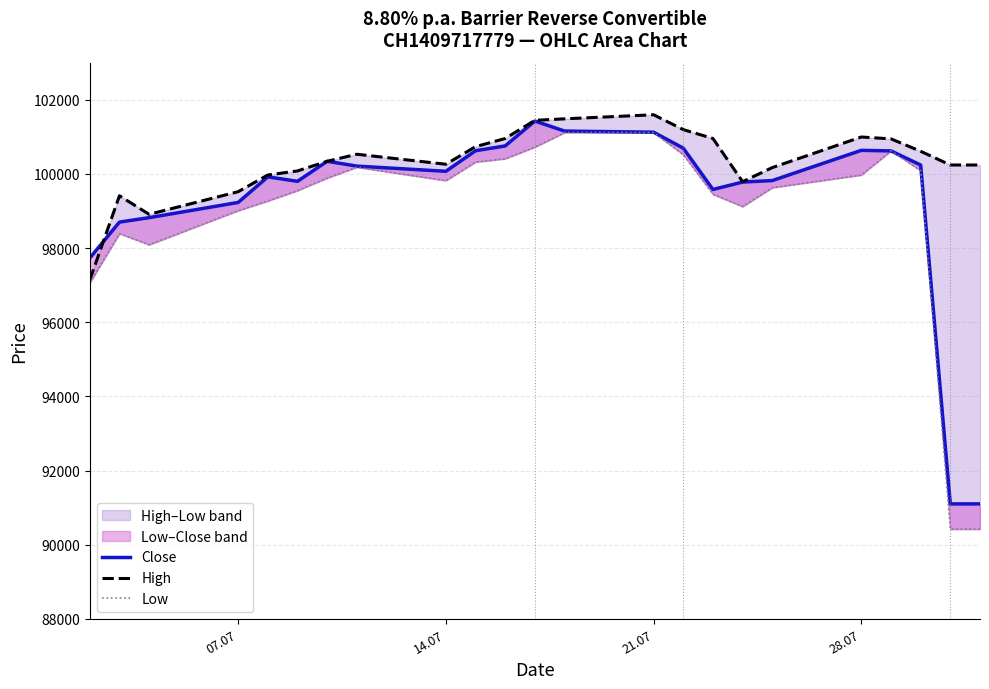

How many interior local valleys does the Close series have?

3